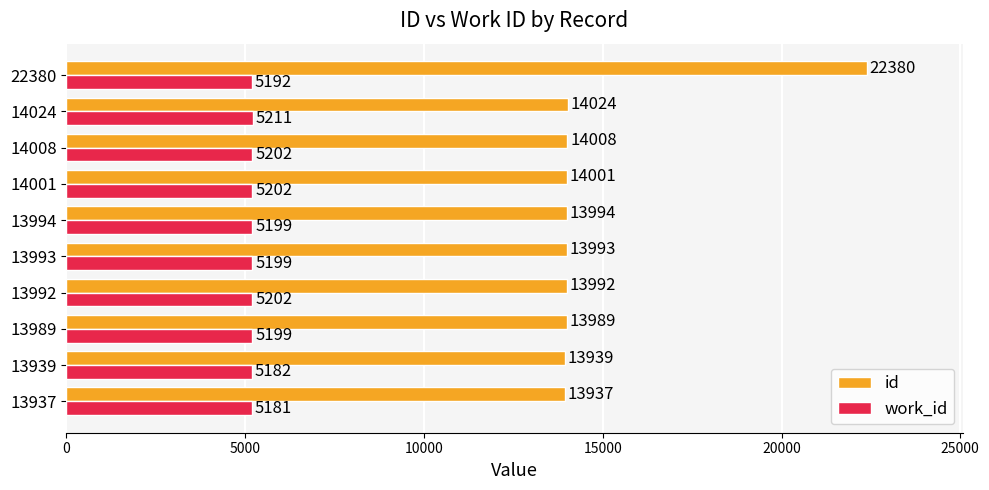

What is the sum of the id values at 14024 and 13992?

28016